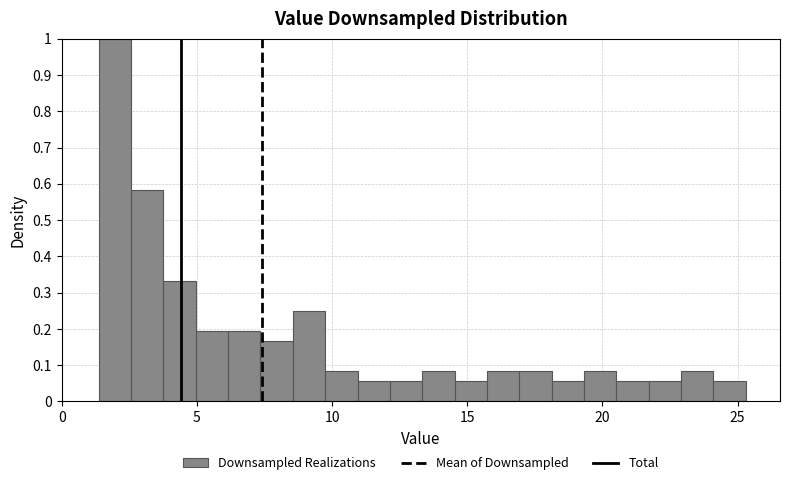

Read against the x-axis, roughly where is the centre of the tallest bar?

2.0